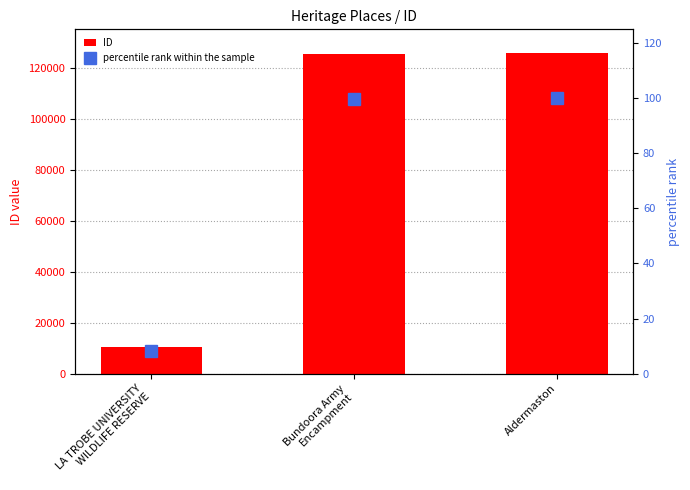

Where does the percentile rank within the sample series first go above 99?

Bundoora Army
Encampment